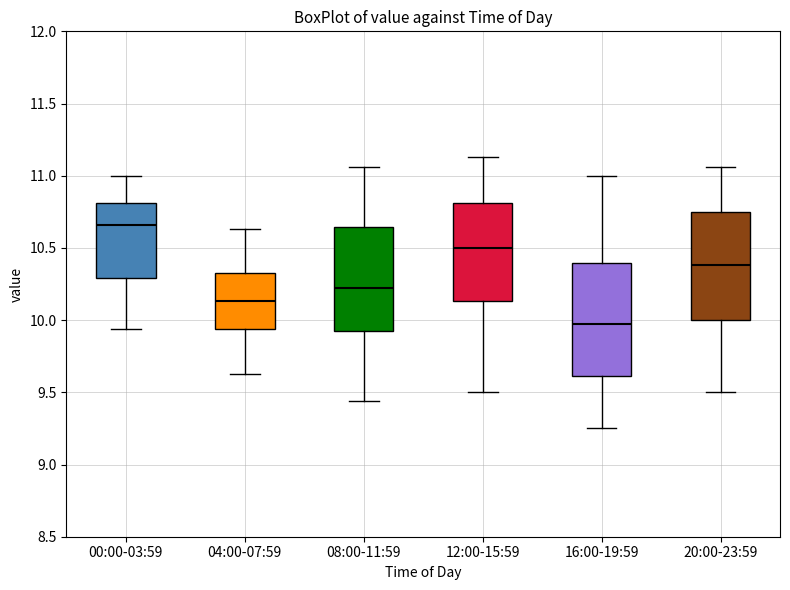

Reading left to right, transcribe this box plot: for each box, give where its median line is, the range the box spans, and where its two whiskers end, as read against the y-axis. The values are not printed on the chart, so give them approximately, as read against the axis.

00:00-03:59: median 10.65, box 10.30 to 10.80, whiskers 9.95 to 11.00
04:00-07:59: median 10.15, box 9.95 to 10.35, whiskers 9.65 to 10.65
08:00-11:59: median 10.20, box 9.95 to 10.65, whiskers 9.45 to 11.05
12:00-15:59: median 10.50, box 10.15 to 10.80, whiskers 9.50 to 11.15
16:00-19:59: median 9.95, box 9.60 to 10.40, whiskers 9.25 to 11.00
20:00-23:59: median 10.40, box 10.00 to 10.75, whiskers 9.50 to 11.05